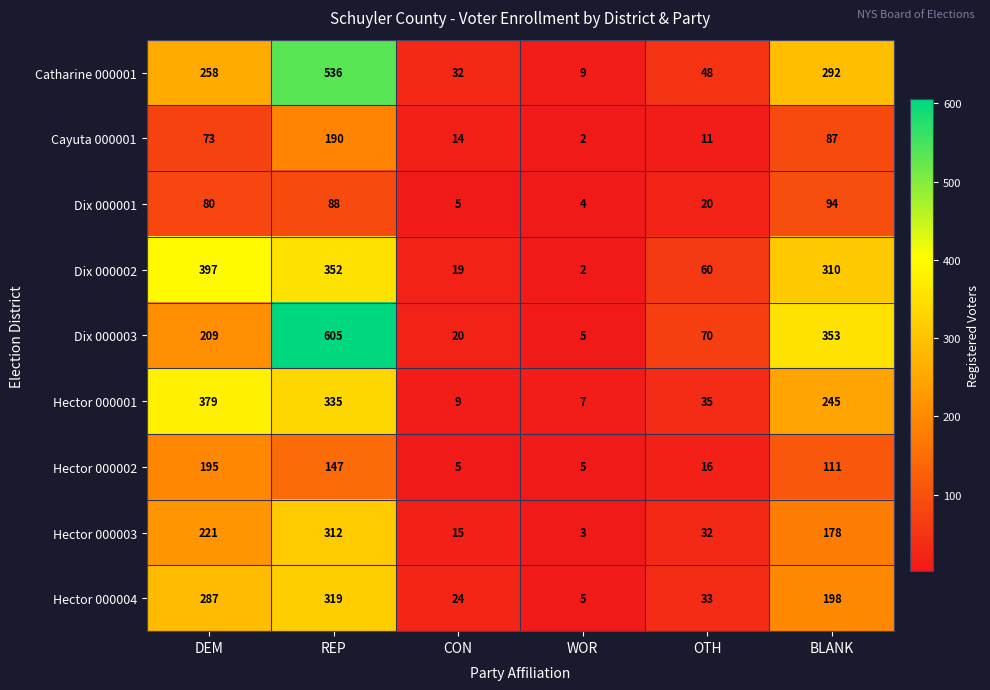

Which series changed the most between CON and BLANK?

Dix 000003